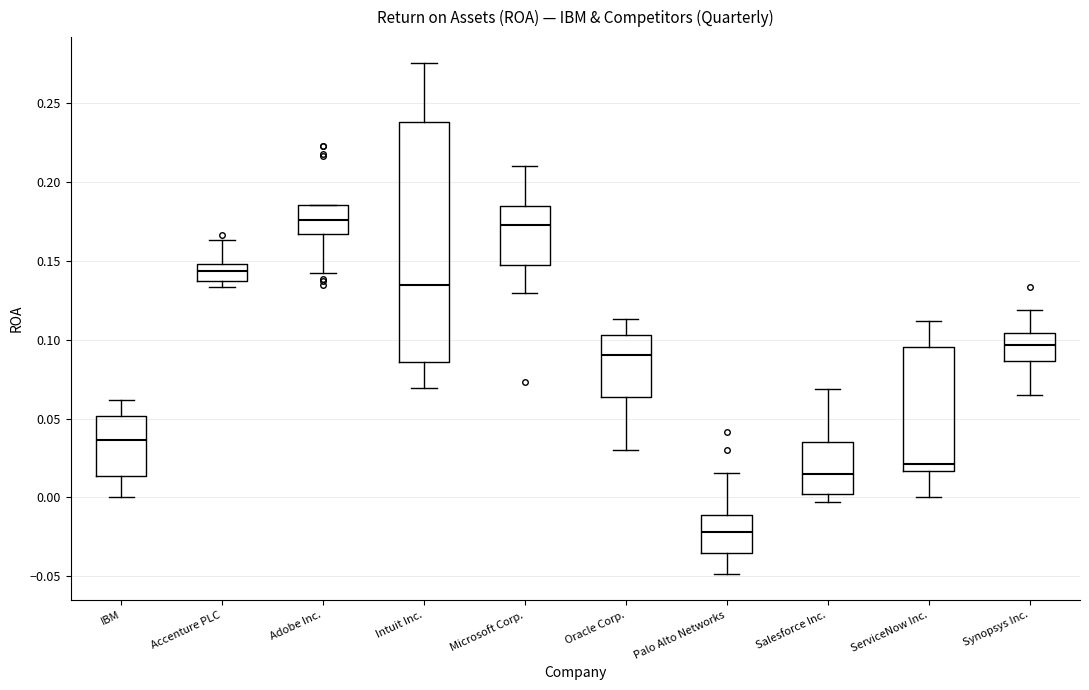

Reading left to right, transcribe this box plot: for each box, give where its median line is, the range the box spans, and where its two whiskers end, as read against the y-axis. The values are not printed on the chart, so give them approximately, as read against the axis.

IBM: median 0.035, box 0.015 to 0.050, whiskers 0.000 to 0.060
Accenture PLC: median 0.145, box 0.135 to 0.150, whiskers 0.135 (just below the box's lower edge) to 0.165
Adobe Inc.: median 0.175, box 0.165 to 0.185, whiskers 0.140 to 0.185
Intuit Inc.: median 0.135, box 0.085 to 0.240, whiskers 0.070 to 0.275
Microsoft Corp.: median 0.175, box 0.145 to 0.185, whiskers 0.130 to 0.210
Oracle Corp.: median 0.090, box 0.065 to 0.105, whiskers 0.030 to 0.115
Palo Alto Networks: median -0.020, box -0.035 to -0.010, whiskers -0.050 to 0.015
Salesforce Inc.: median 0.015, box 0.000 to 0.035, whiskers -0.005 to 0.070
ServiceNow Inc.: median 0.020, box 0.015 to 0.095, whiskers 0.000 to 0.110
Synopsys Inc.: median 0.095, box 0.085 to 0.105, whiskers 0.065 to 0.120